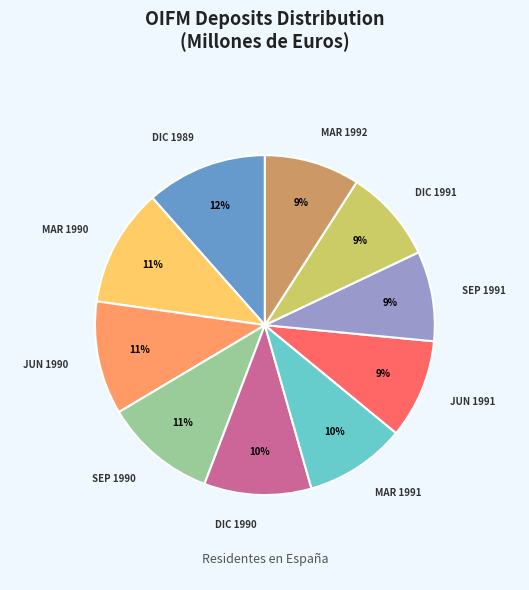

To the nearest percent, what is the difference between the largest and smallest slice percentages?

3%